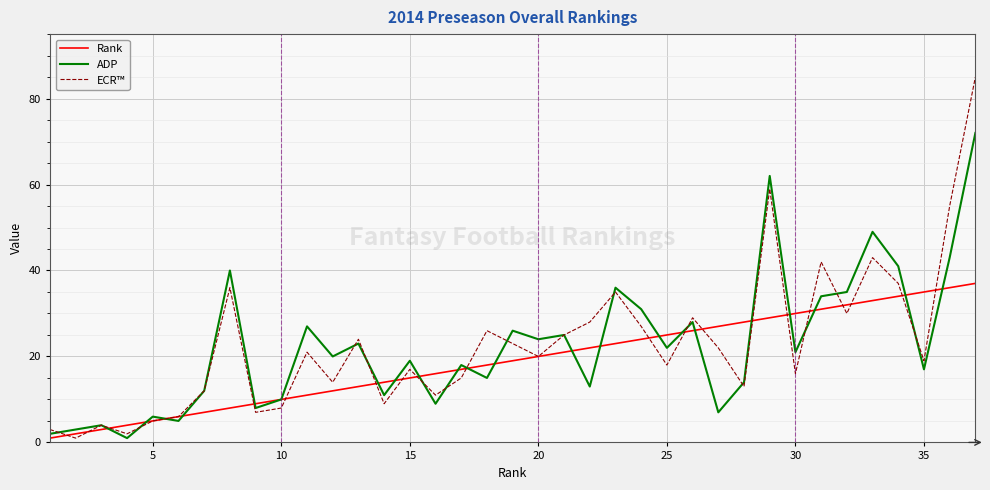

Which series has the widest spread of values?

ECR™